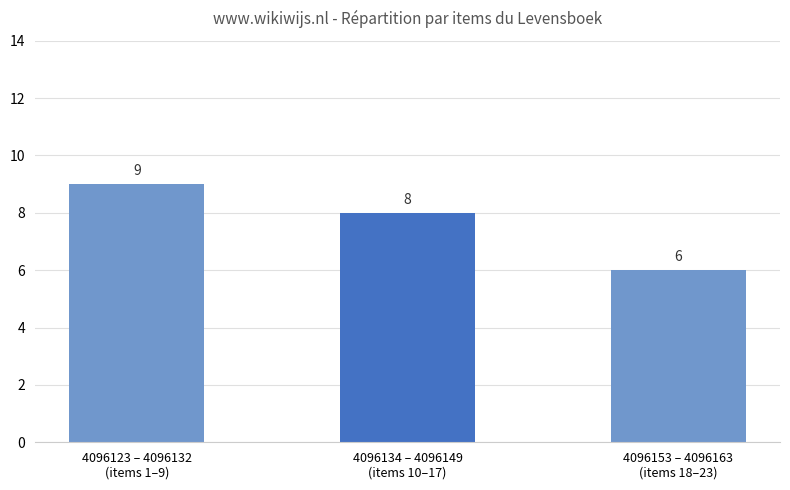

How many distinct data groups are displayed?

1